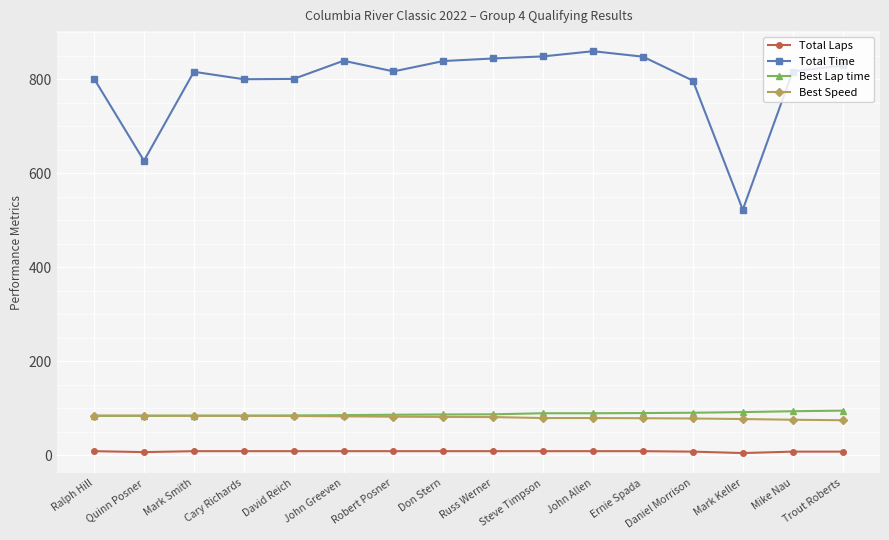

True or false: Total Laps and Total Time intersect in this chart.

False